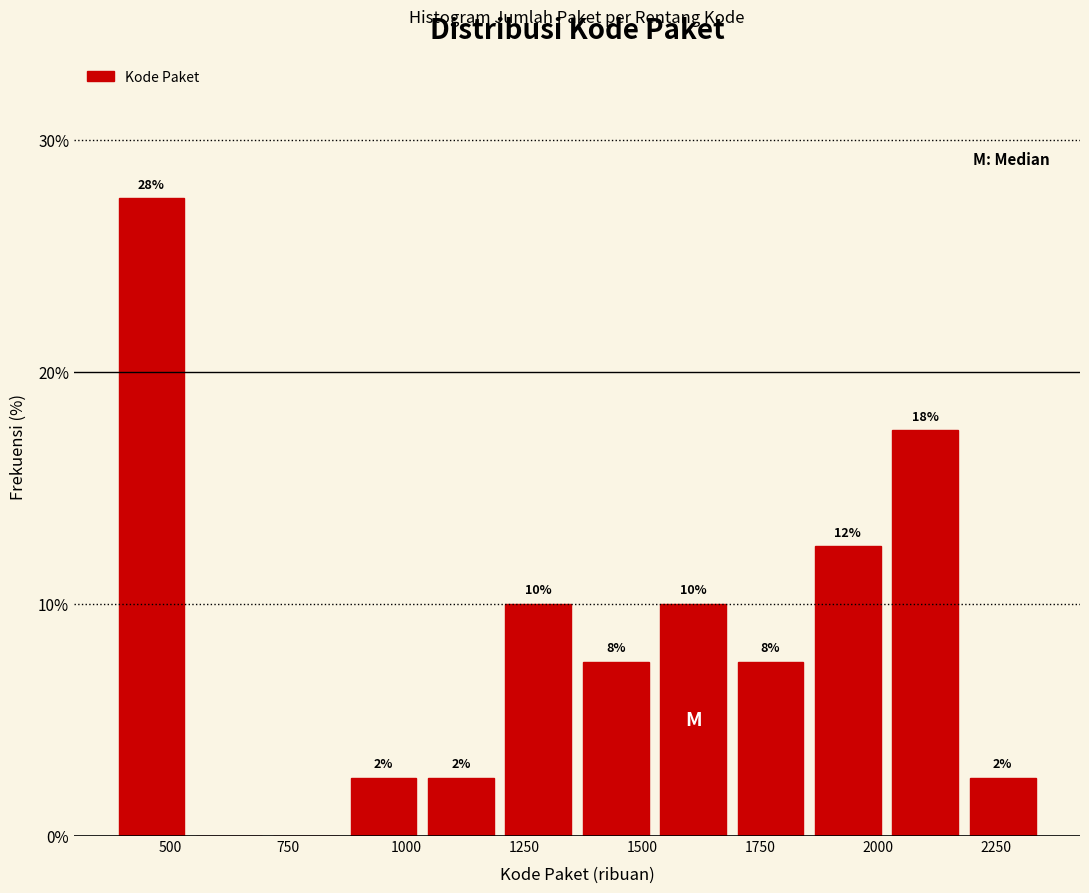

Read against the x-axis, roughly where is the centre of the tallest bar?

450